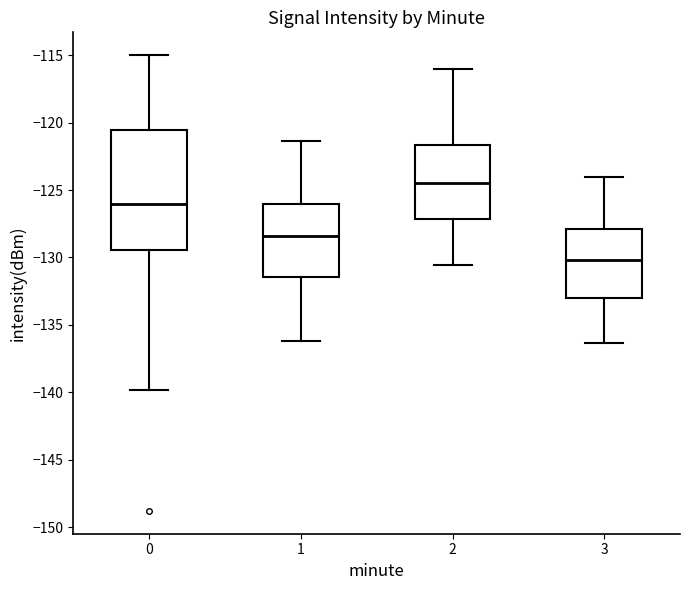

Which box's median line is the lowest?

3